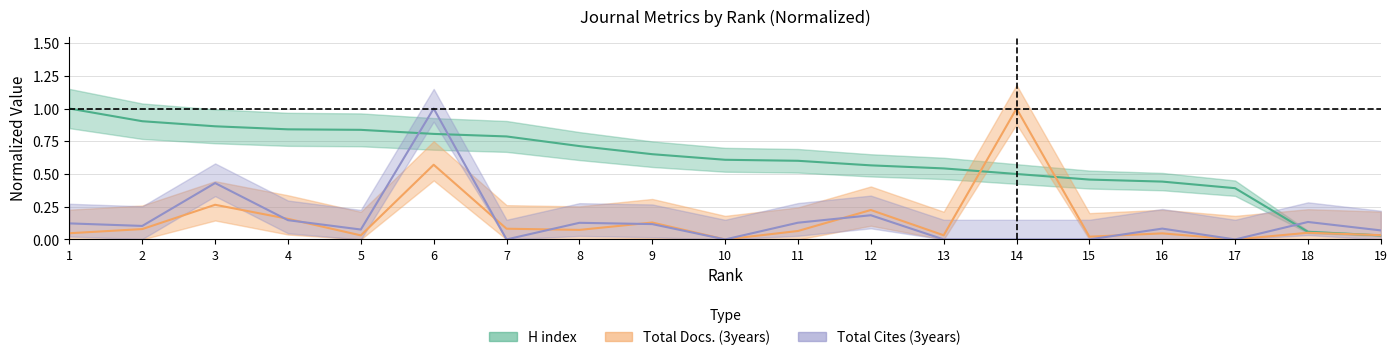

True or false: Total Cites (3years) and Total Docs. (3years) cross at least once.

True